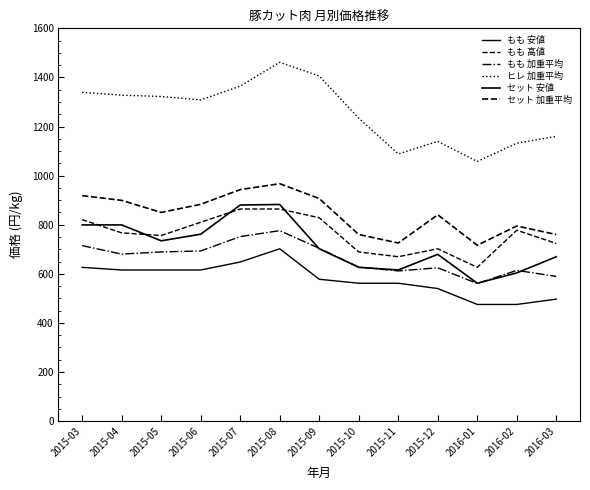

True or false: もも 高値 has a value of 1371.4 at 2015-04.

False